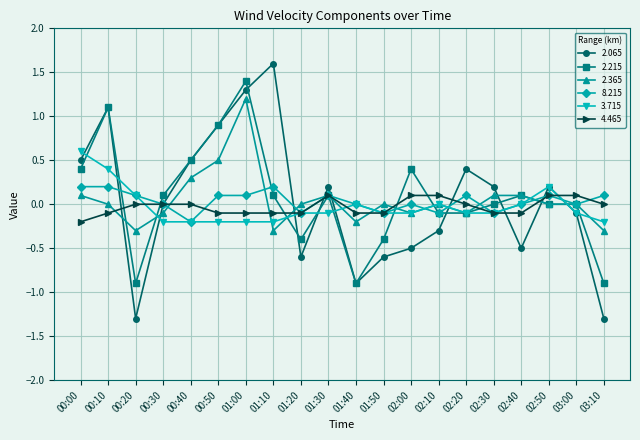

Where is the first local maximum for 2.215?

00:10